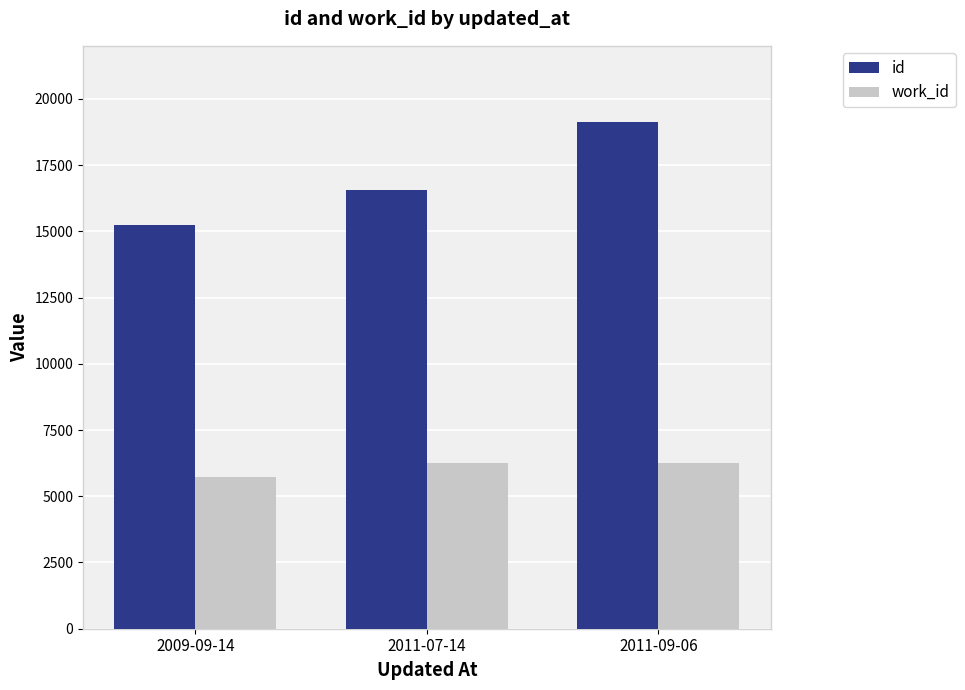

Reading left to right, list all the values displayed in this chart.

id: 15243	16572	19140
work_id: 5714	6264	6264